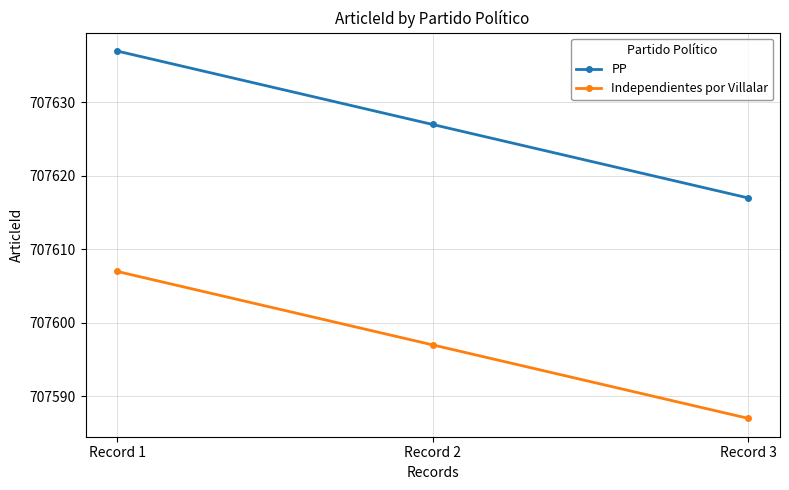

Where does the Independientes por Villalar series first go above 707597?

Record 1